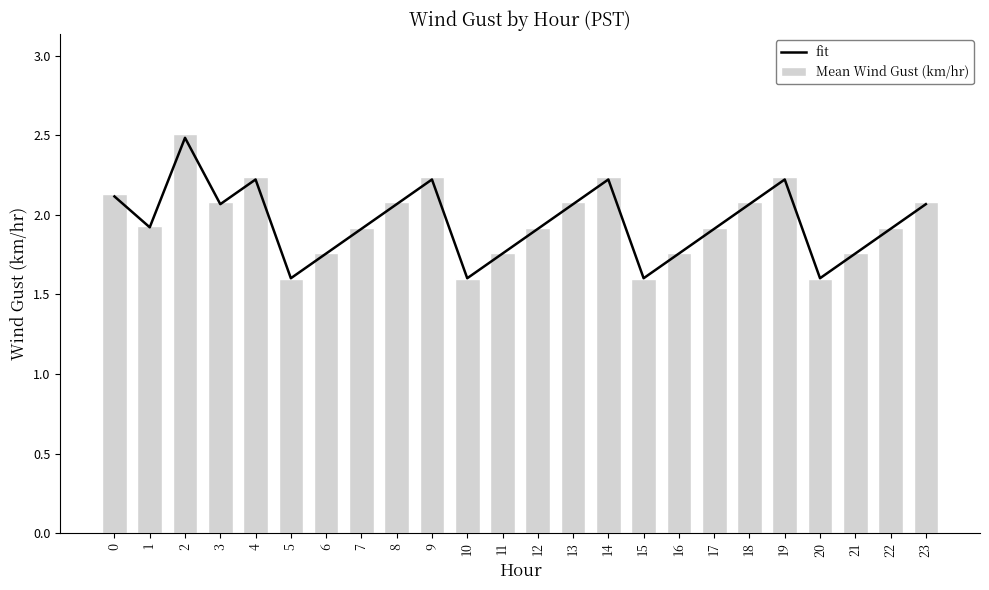

Which series has the largest total across all categories?

Mean Wind Gust (km/hr)